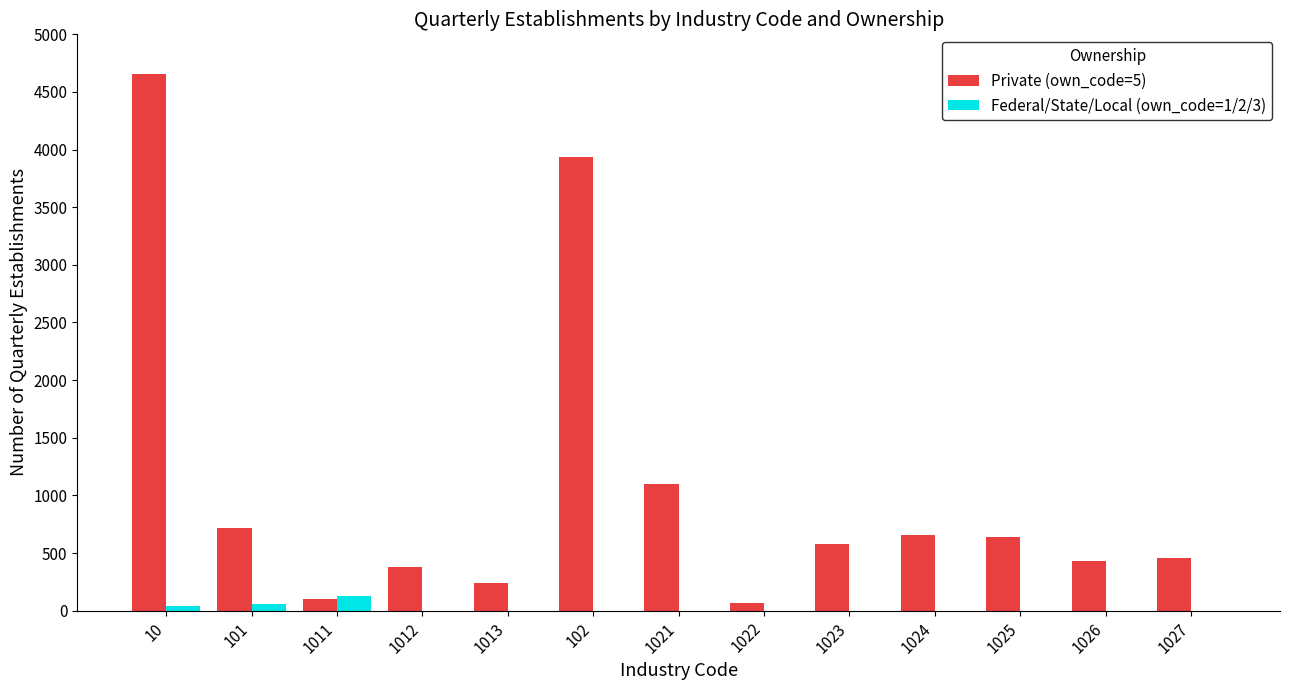

What is the spread (max minus min) of values at 1025?

643